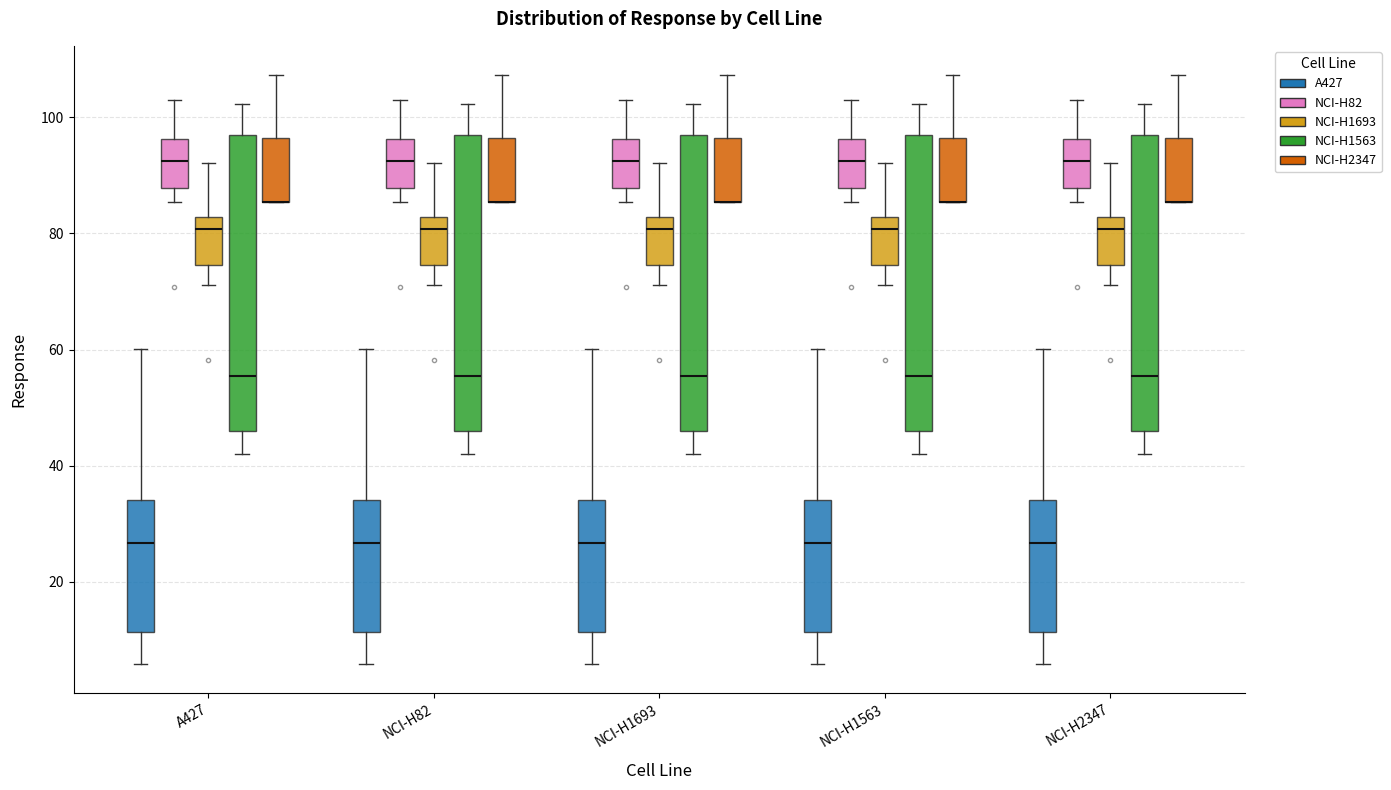

Reading left to right, read every box against the y-axis: the position of its median line, the range the box covers, and the ends of its whiskers. The values are not printed on the chart, so give them approximately, as read against the axis.

A427 (A427): median 26, box 12 to 34, whiskers 6 to 60
A427 (NCI-H82): median 92, box 88 to 96, whiskers 86 to 104
A427 (NCI-H1693): median 80, box 74 to 82, whiskers 72 to 92
A427 (NCI-H1563): median 56, box 46 to 96, whiskers 42 to 102
A427 (NCI-H2347): median 86 (drawn on the box's lower edge), box 86 to 96, whiskers 86 to 108
NCI-H82 (A427): median 26, box 12 to 34, whiskers 6 to 60
NCI-H82 (NCI-H82): median 92, box 88 to 96, whiskers 86 to 104
NCI-H82 (NCI-H1693): median 80, box 74 to 82, whiskers 72 to 92
NCI-H82 (NCI-H1563): median 56, box 46 to 96, whiskers 42 to 102
NCI-H82 (NCI-H2347): median 86 (drawn on the box's lower edge), box 86 to 96, whiskers 86 to 108
NCI-H1693 (A427): median 26, box 12 to 34, whiskers 6 to 60
NCI-H1693 (NCI-H82): median 92, box 88 to 96, whiskers 86 to 104
NCI-H1693 (NCI-H1693): median 80, box 74 to 82, whiskers 72 to 92
NCI-H1693 (NCI-H1563): median 56, box 46 to 96, whiskers 42 to 102
NCI-H1693 (NCI-H2347): median 86 (drawn on the box's lower edge), box 86 to 96, whiskers 86 to 108
NCI-H1563 (A427): median 26, box 12 to 34, whiskers 6 to 60
NCI-H1563 (NCI-H82): median 92, box 88 to 96, whiskers 86 to 104
NCI-H1563 (NCI-H1693): median 80, box 74 to 82, whiskers 72 to 92
NCI-H1563 (NCI-H1563): median 56, box 46 to 96, whiskers 42 to 102
NCI-H1563 (NCI-H2347): median 86 (drawn on the box's lower edge), box 86 to 96, whiskers 86 to 108
NCI-H2347 (A427): median 26, box 12 to 34, whiskers 6 to 60
NCI-H2347 (NCI-H82): median 92, box 88 to 96, whiskers 86 to 104
NCI-H2347 (NCI-H1693): median 80, box 74 to 82, whiskers 72 to 92
NCI-H2347 (NCI-H1563): median 56, box 46 to 96, whiskers 42 to 102
NCI-H2347 (NCI-H2347): median 86 (drawn on the box's lower edge), box 86 to 96, whiskers 86 to 108